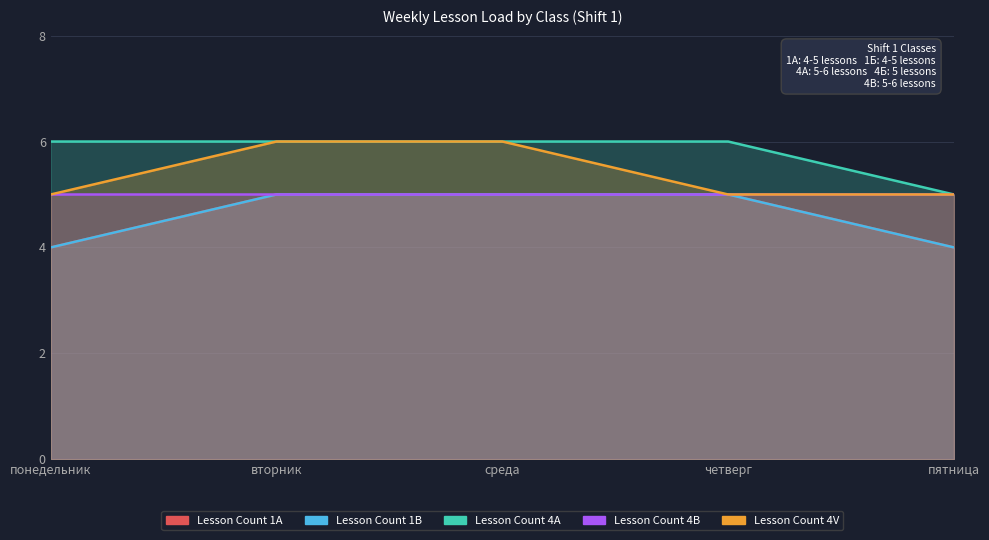

Which series has the largest total across all categories?

Lesson Count 4A